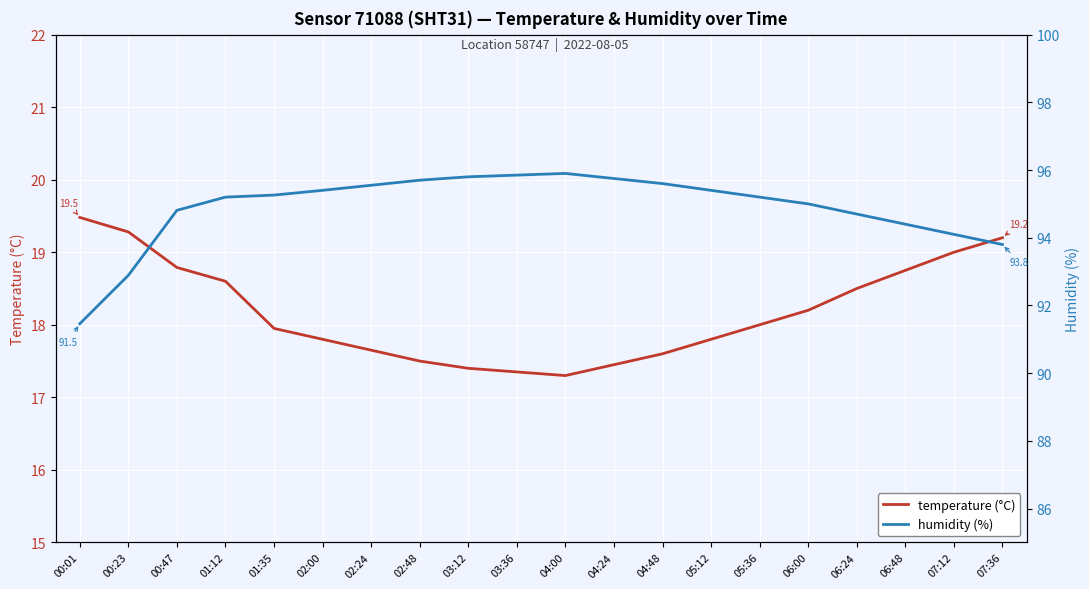

Count the number of categories in the chart.

20